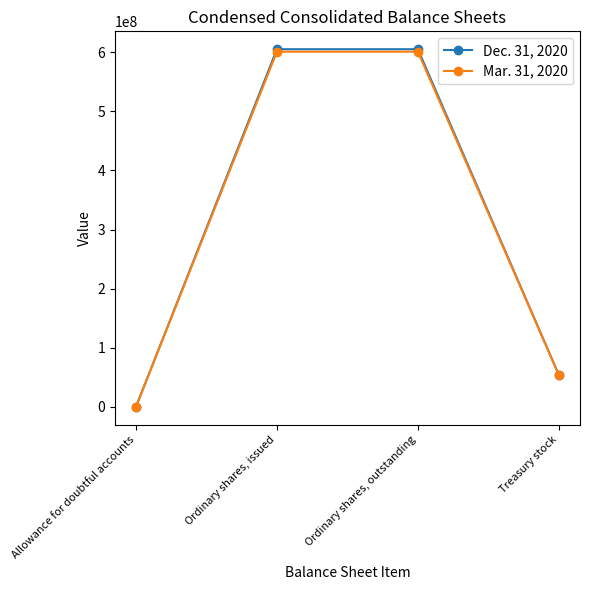

The Mar. 31, 2020 series shows 54000000 at Treasury stock. True or false?

True